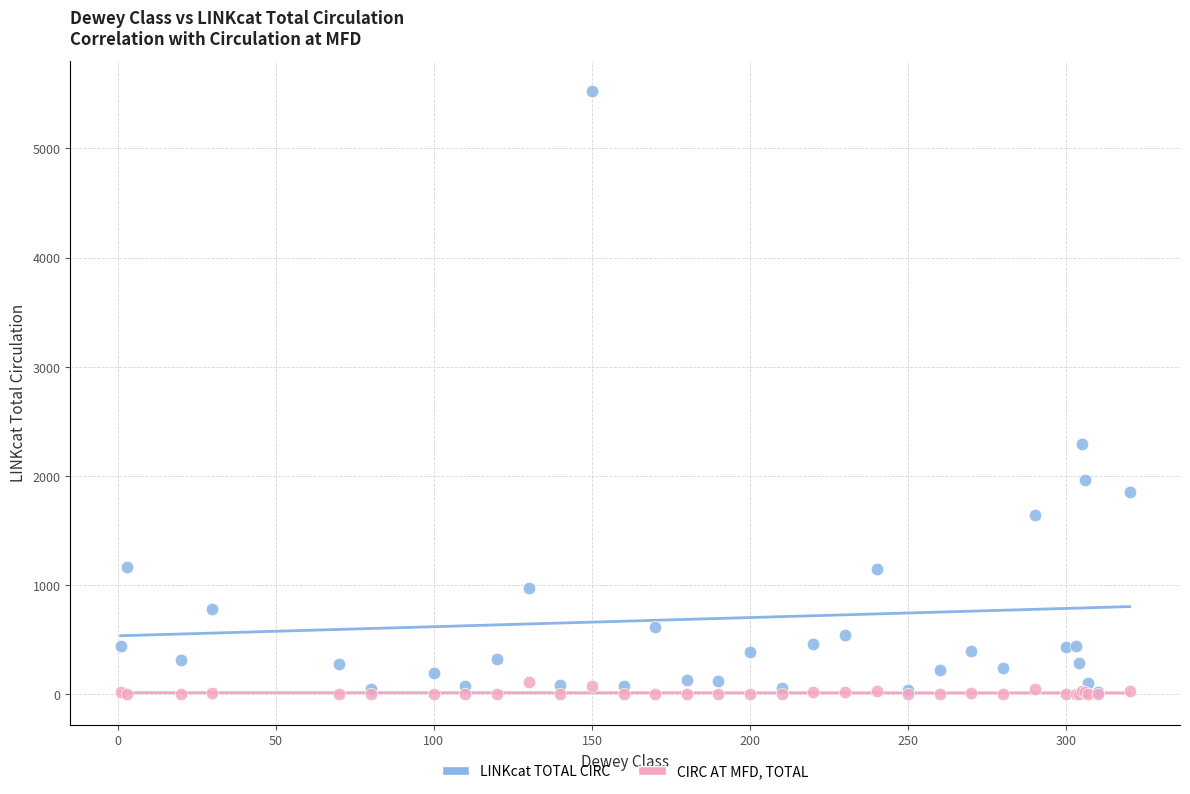

In the LINKcat TOTAL CIRC series, what Y value is closest to 2774?

2296